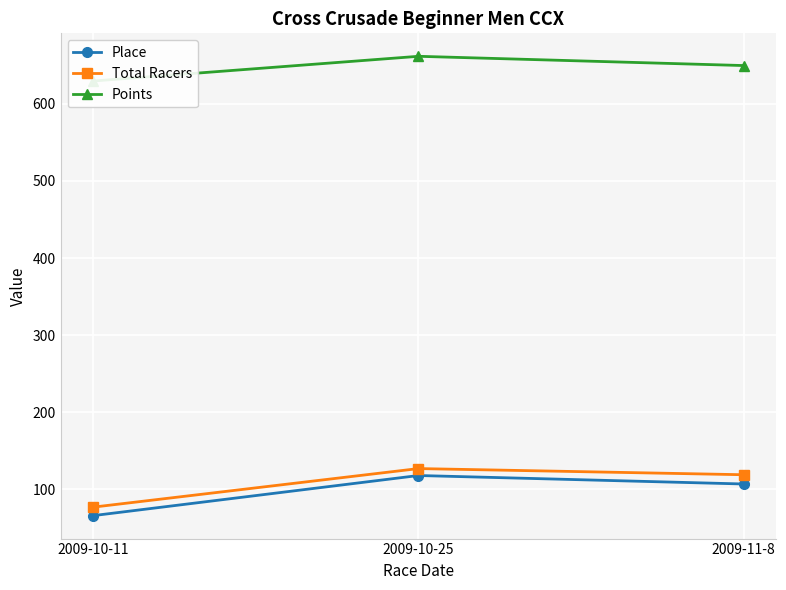

What is the highest value of the Total Racers series?

127